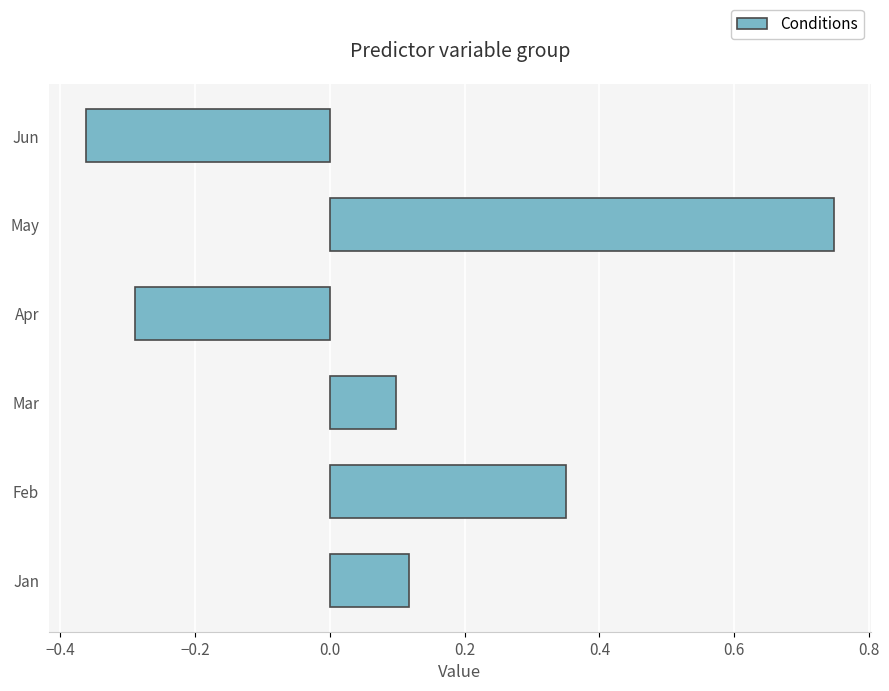

Does the chart contain any negative values?

Yes